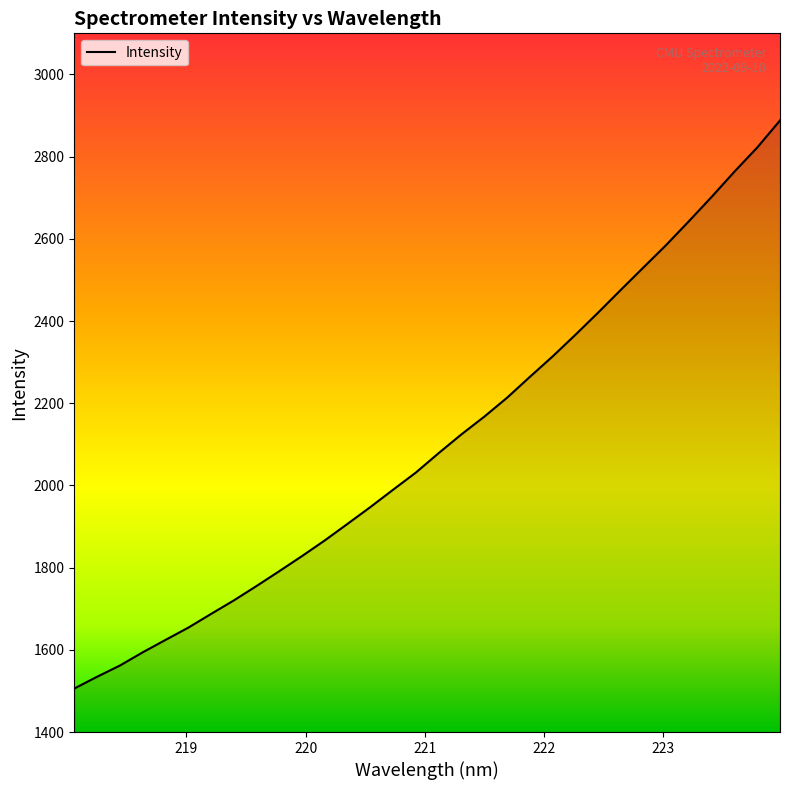

What is the greatest value displayed?

2888.0